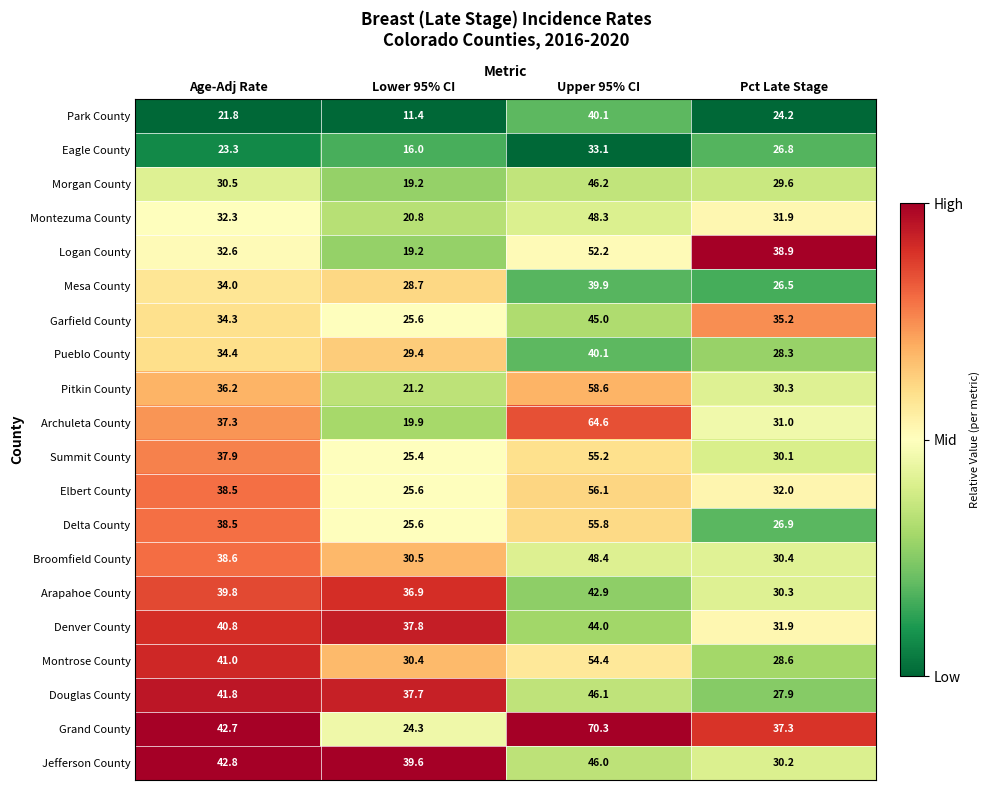

The Douglas County series shows 46.1 at Upper 95% CI. True or false?

True